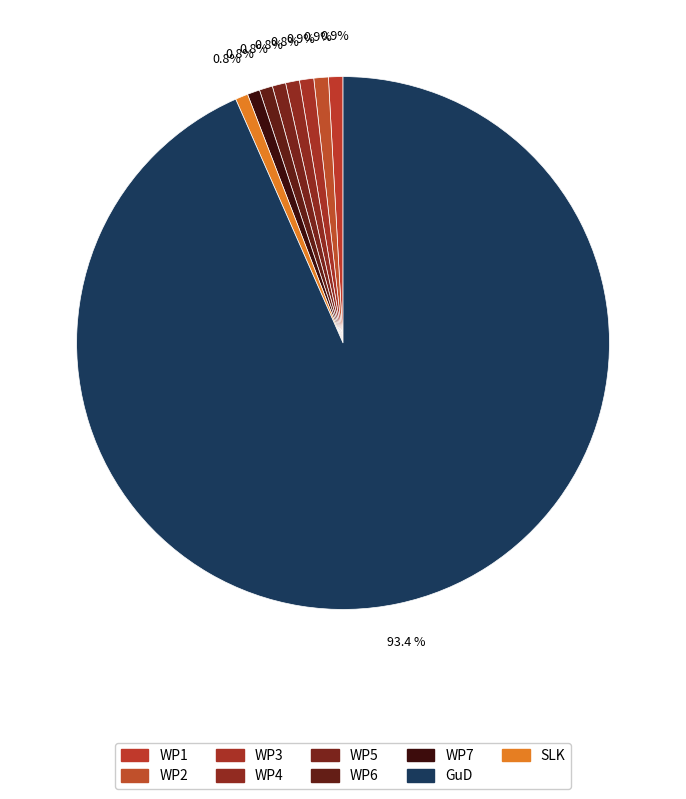

How many slices are in this pie chart?

9